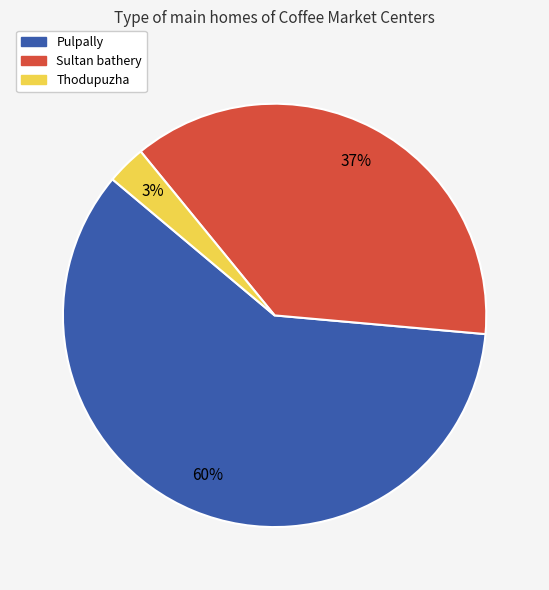

How many slices are in this pie chart?

3